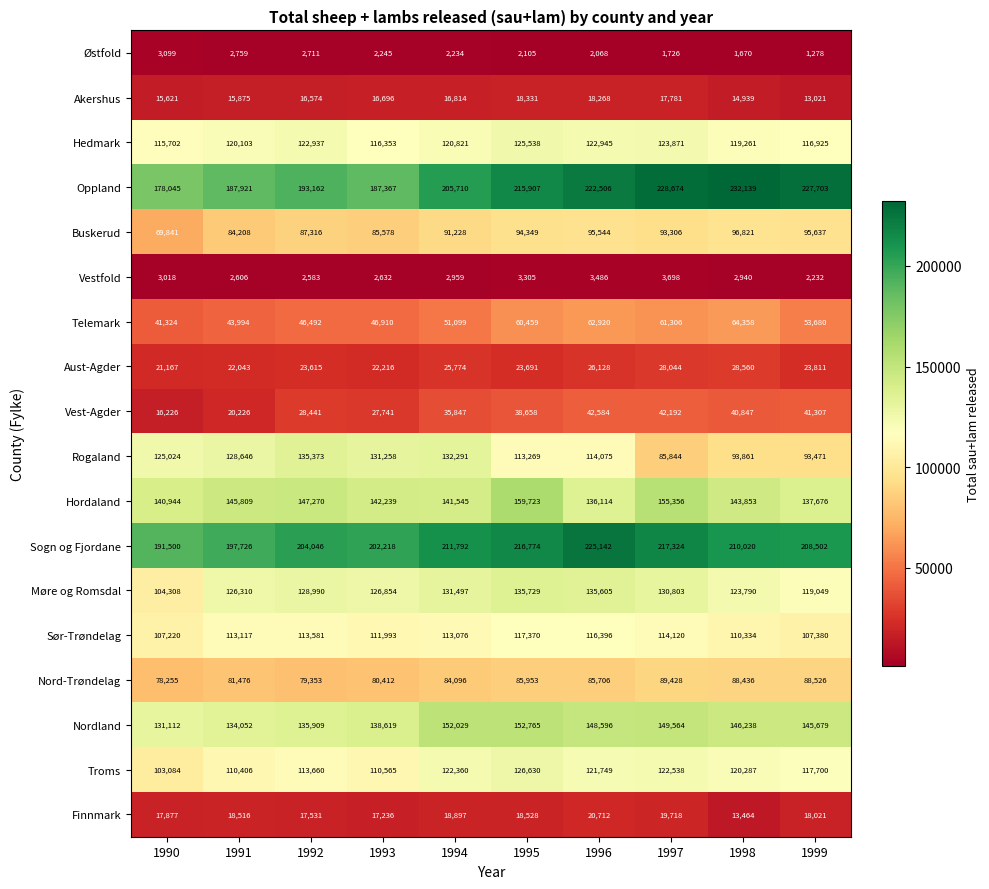

Which series has the widest spread of values?

Oppland